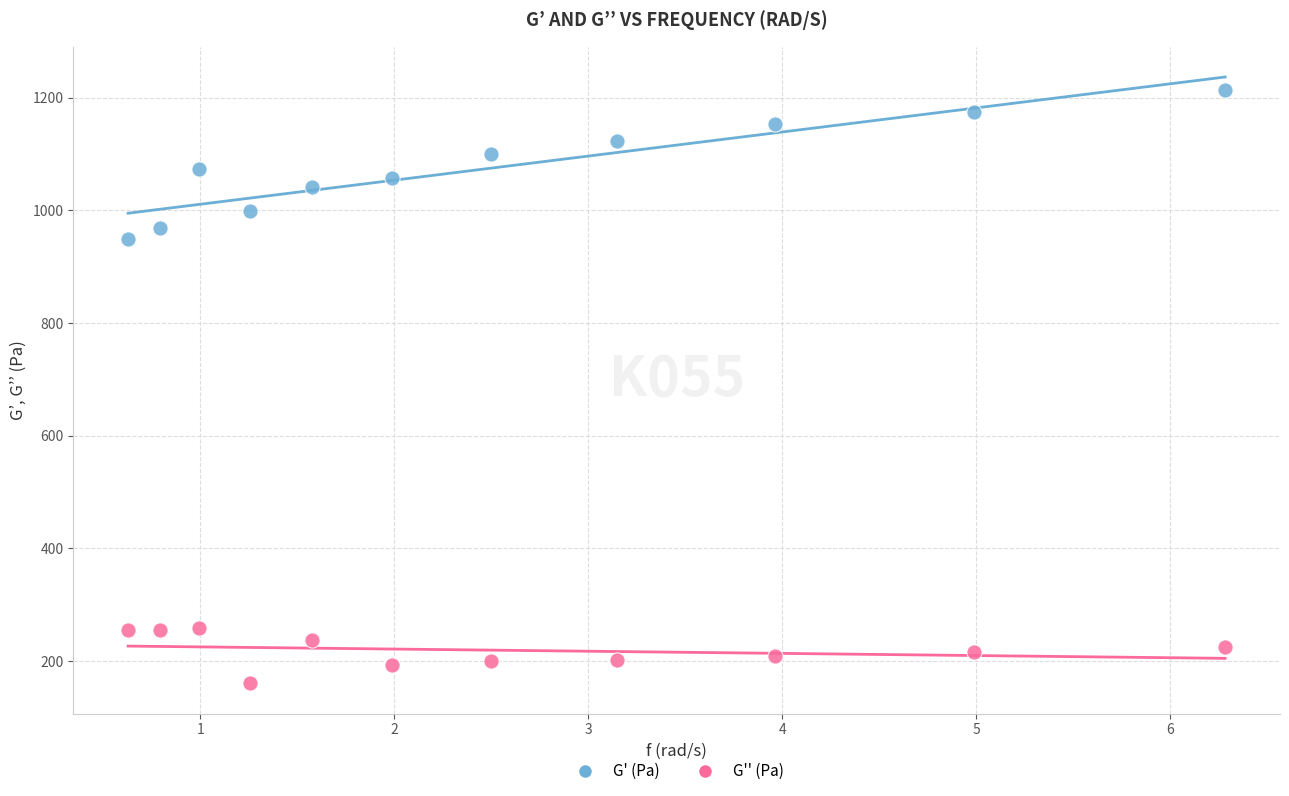

Across all data points, what is the range of Y values (max minus min)?

1053.5